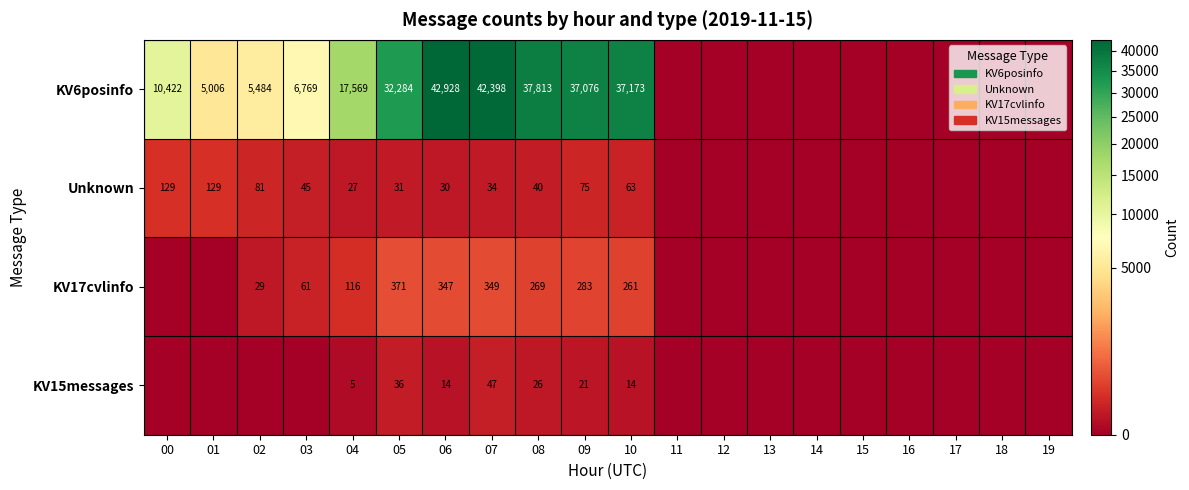

True or false: KV15messages has a value of 6 at 06.

False